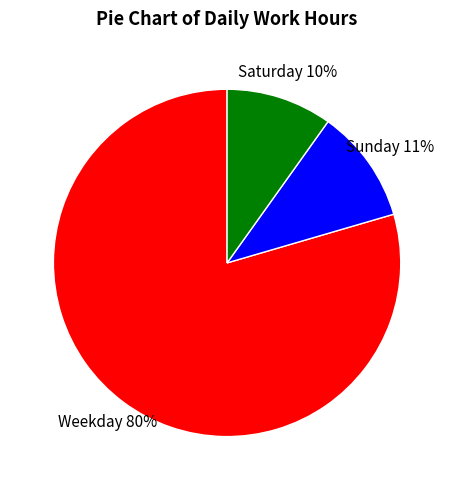

Combined, do Weekday and Sunday account for over 50%?

Yes